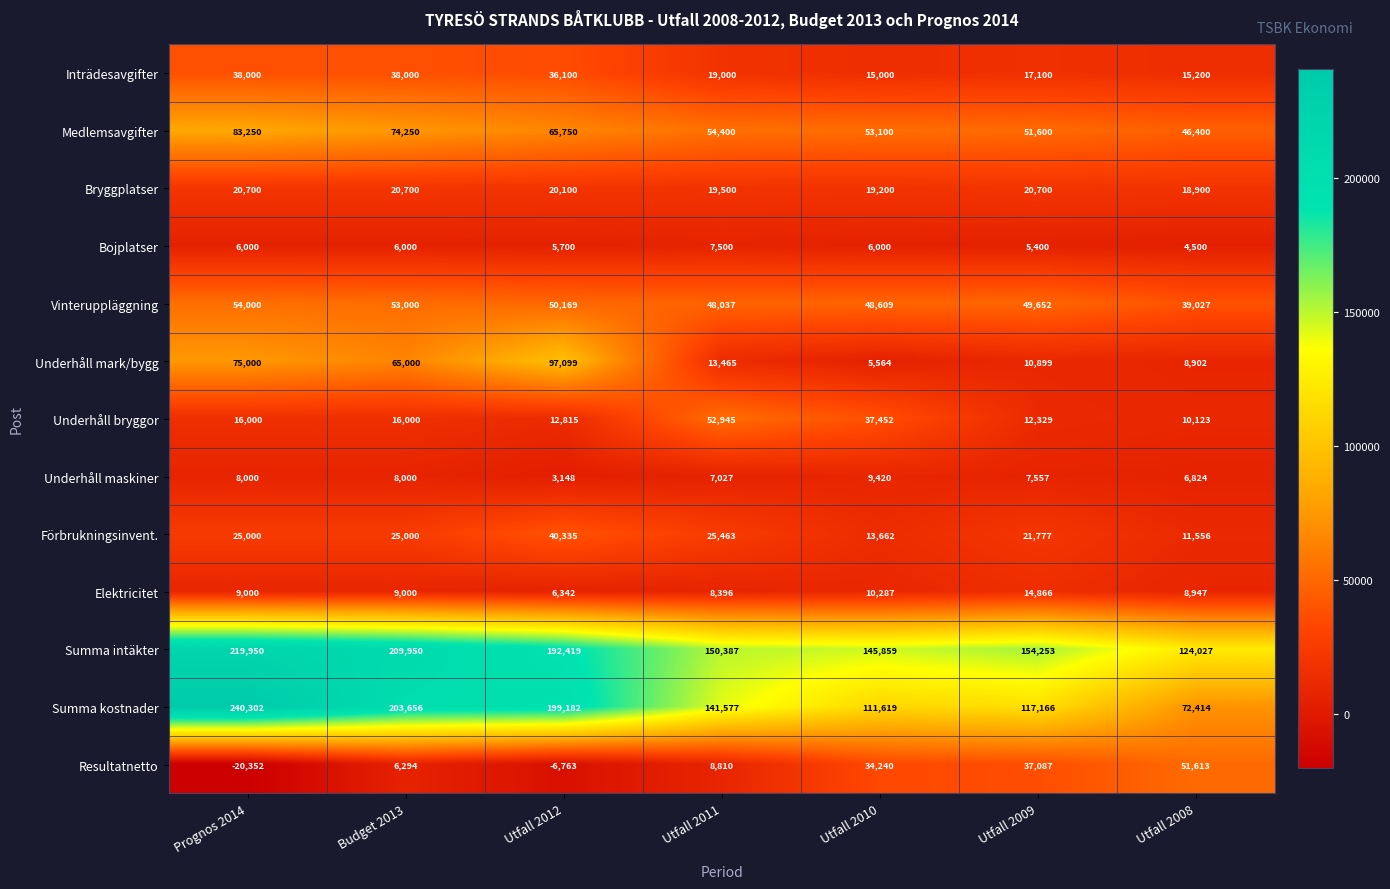

The Bryggplatser series shows 5295 at Utfall 2010. True or false?

False